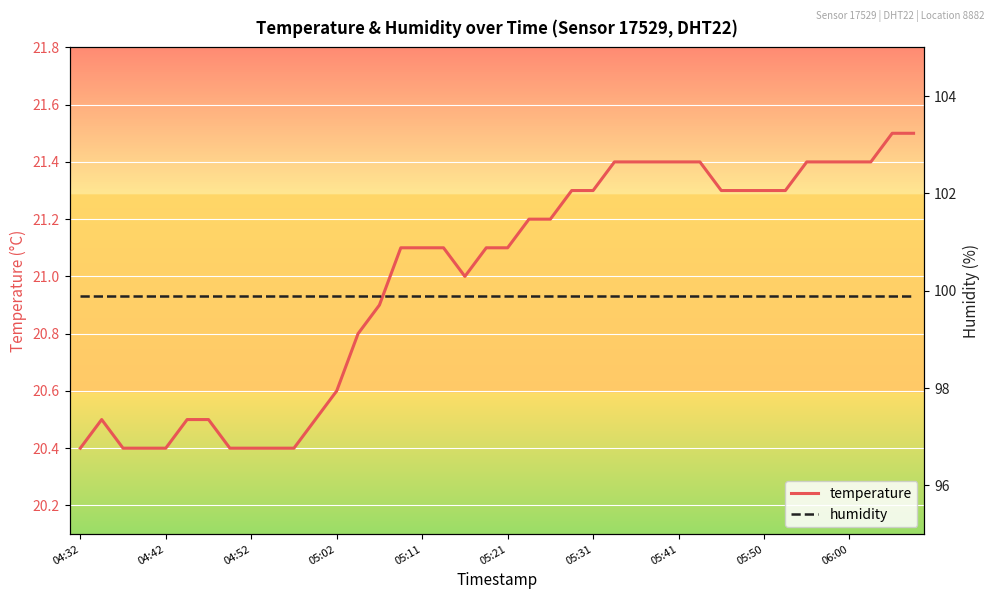

What is the difference between the second highest and second lowest values in the temperature series?

1.1